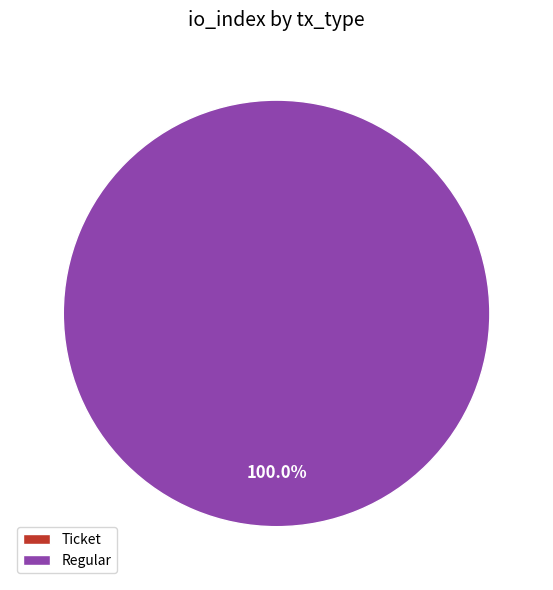

To the nearest percent, what is the difference between the largest and smallest slice percentages?

100%